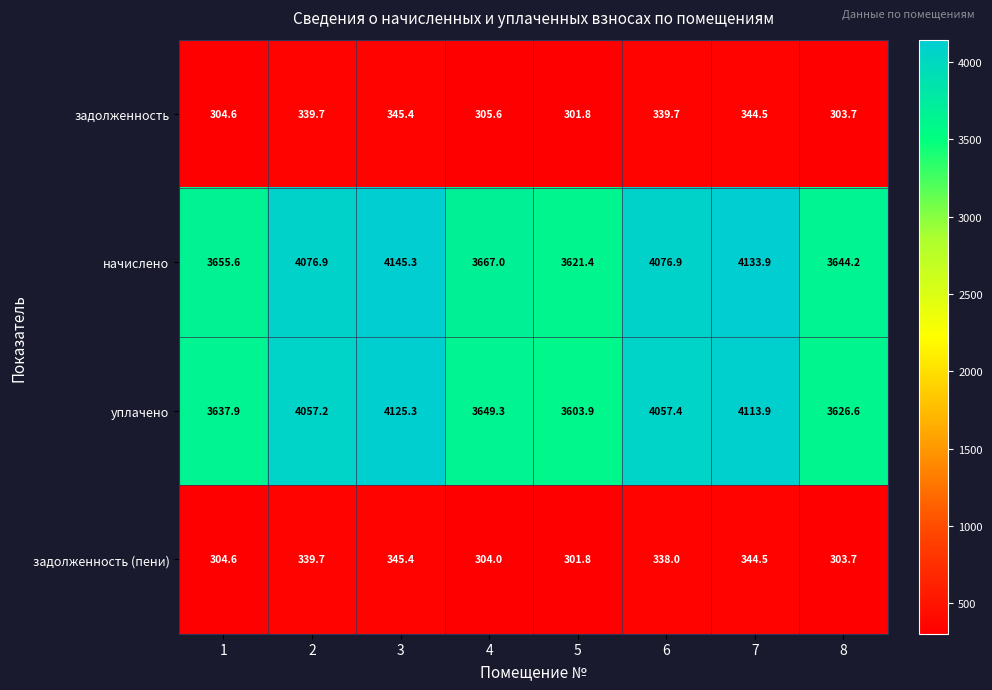

How many categories are shown in the chart?

8